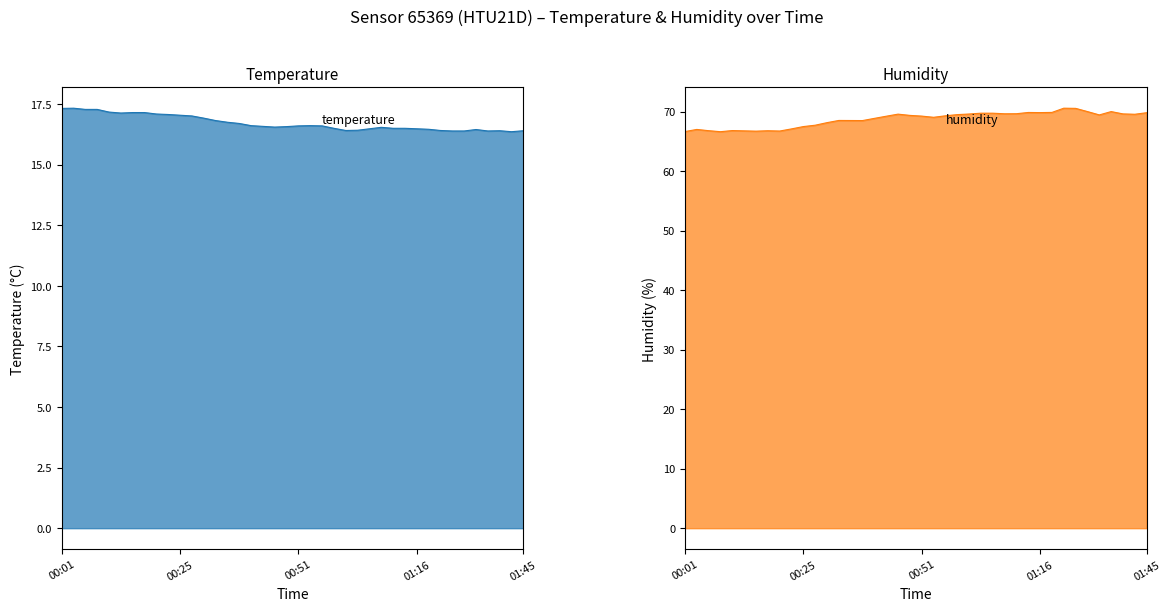

What is the smallest value displayed?

16.4